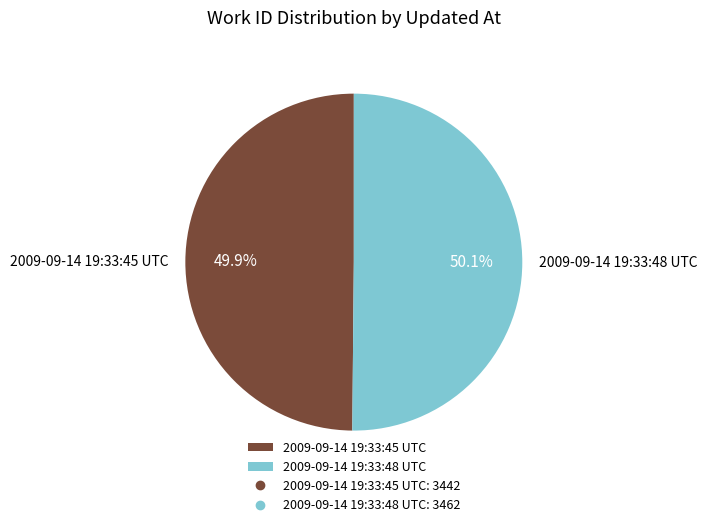

How many slices are in this pie chart?

2